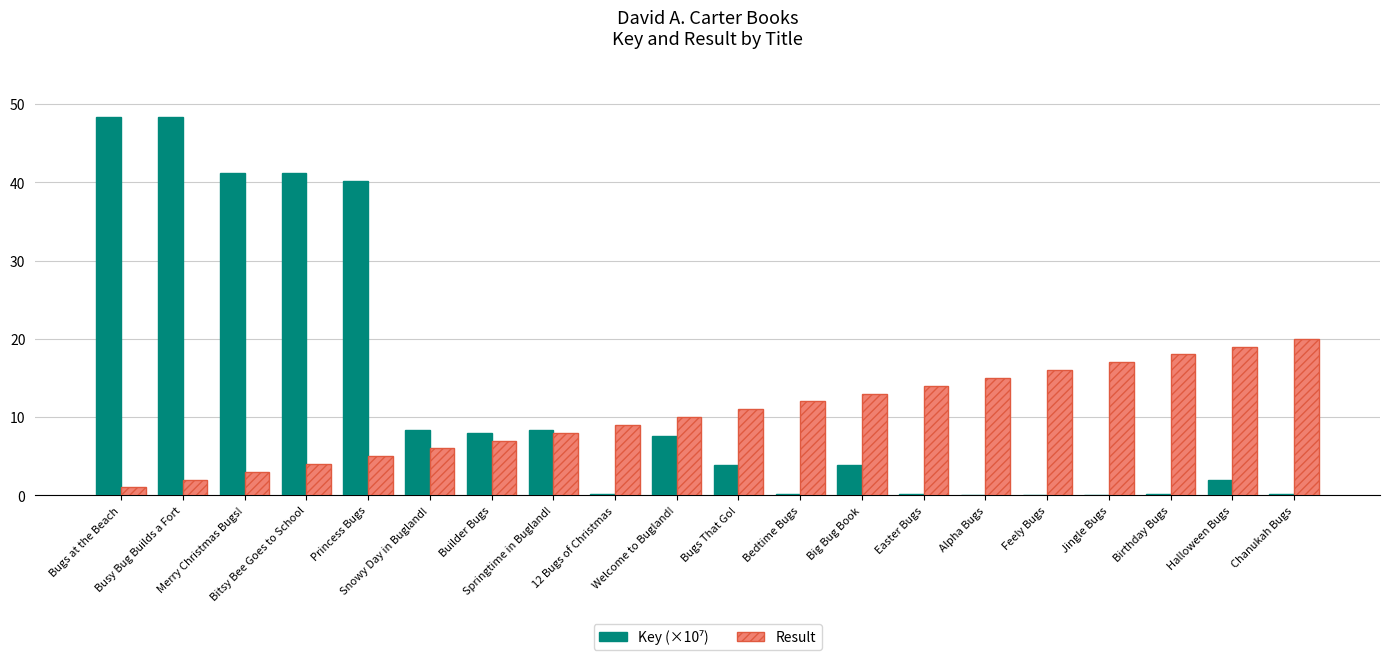

What is the greatest value displayed?

48.3